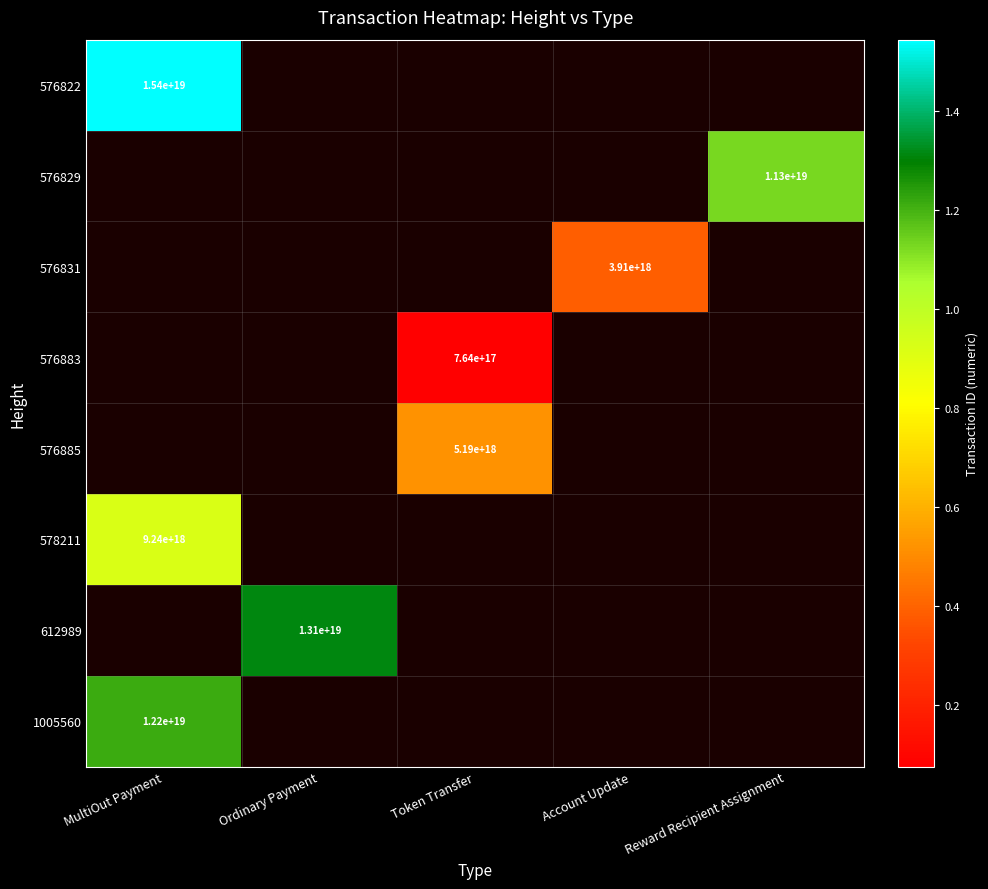

The 1005560 series shows 12200000000000000000 at MultiOut Payment. True or false?

True